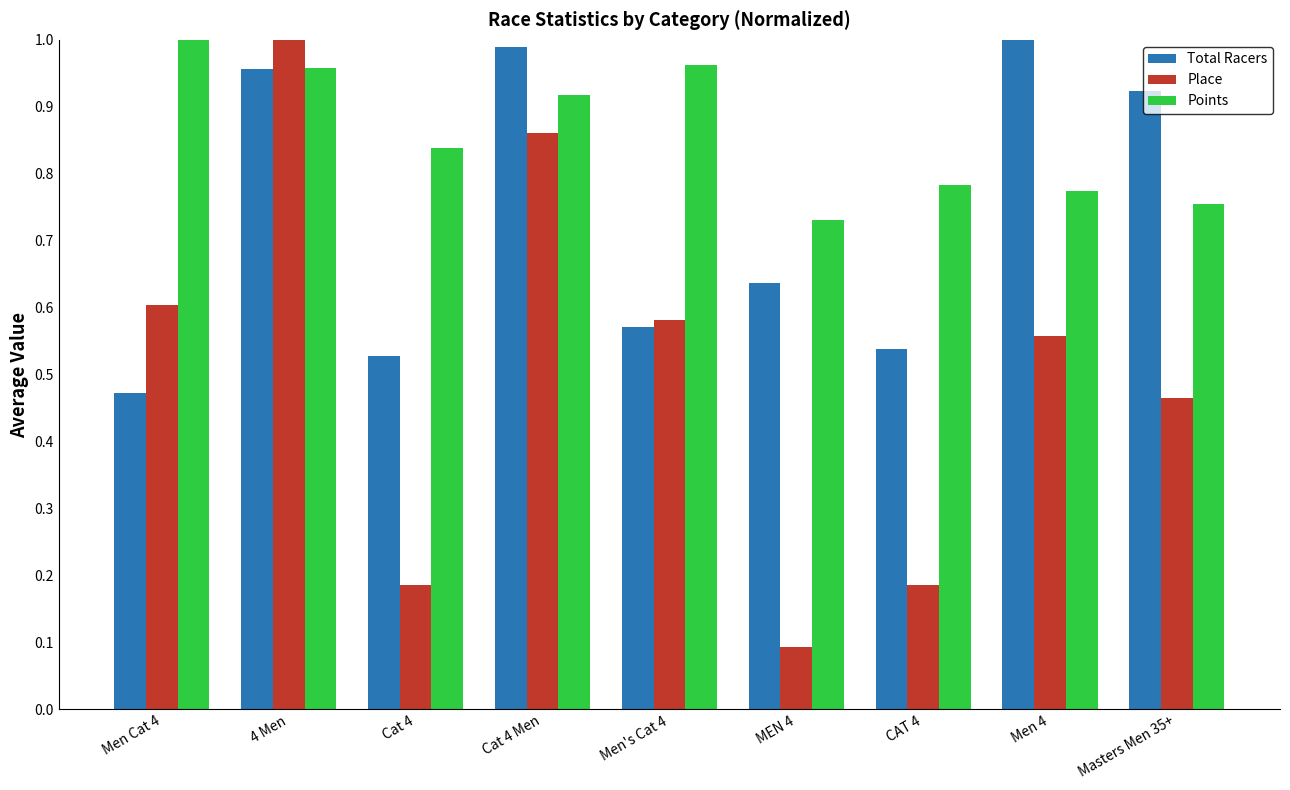

At which category is the sum across all series the highest?

4 Men